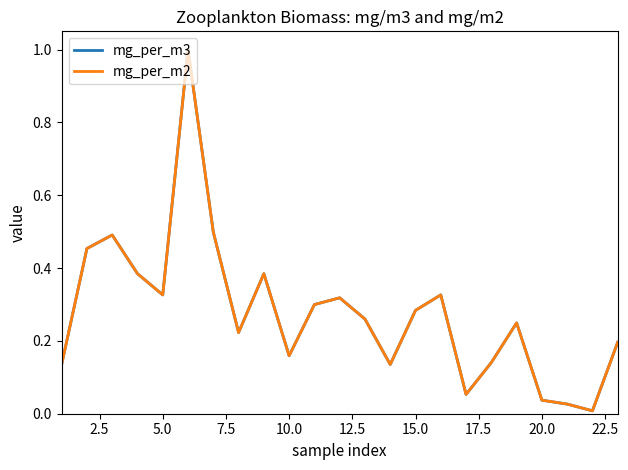

Which series has the widest spread of values?

mg_per_m2